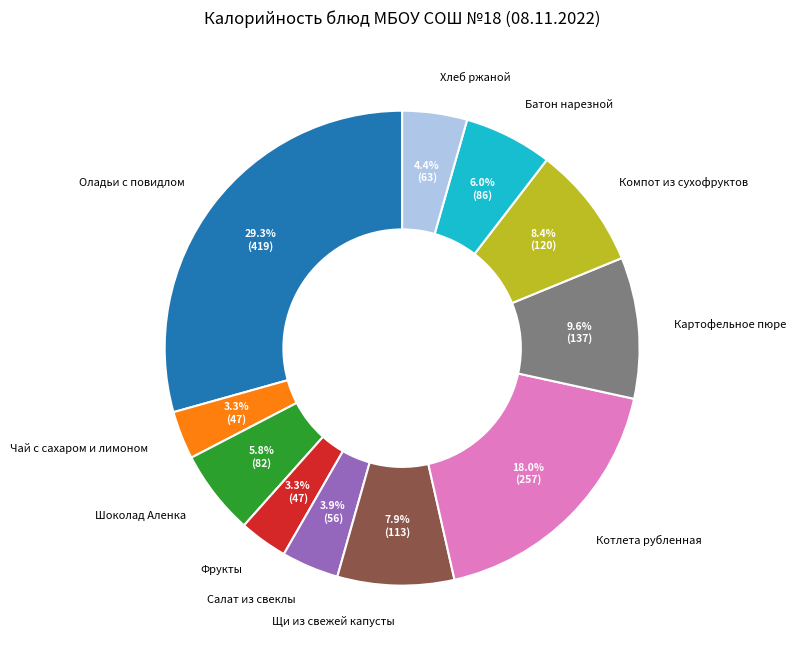

What is the total percentage of Салат из свеклы and Котлета рубленная?

21.9%